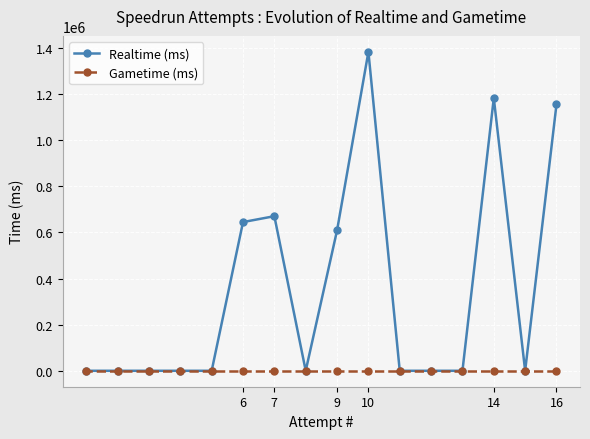

Rank the series by their maximum value, from highest to lowest.

Realtime (ms), Gametime (ms)